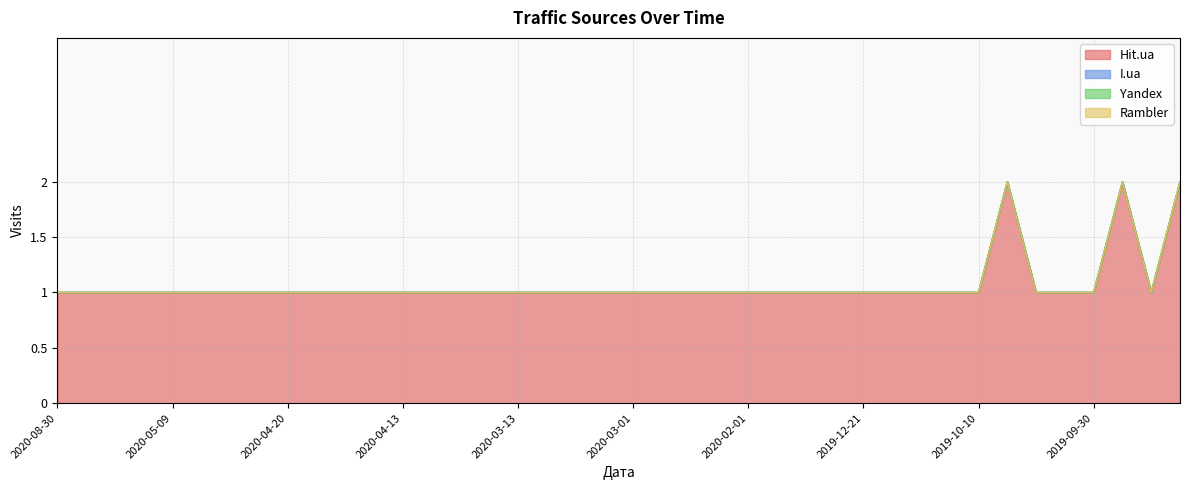

What position from the right is 2019-10-01?

5